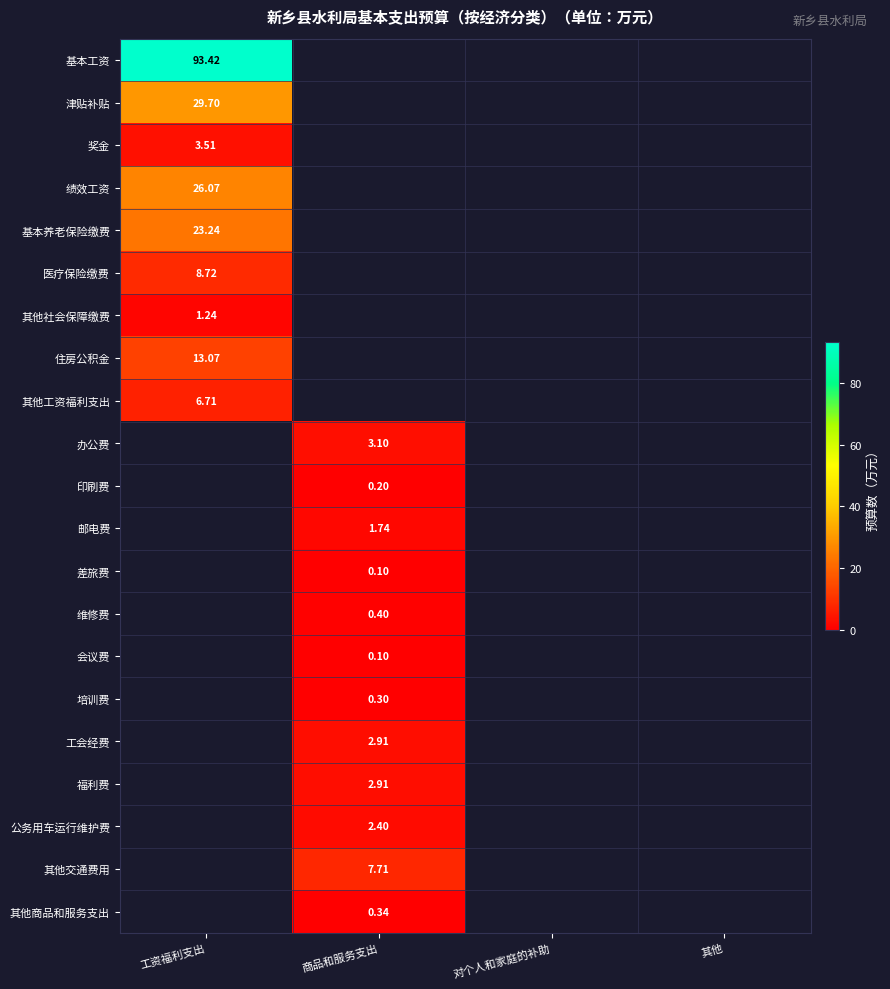

The value of 医疗保险缴费 at 工资福利支出 is 15.6. True or false?

False